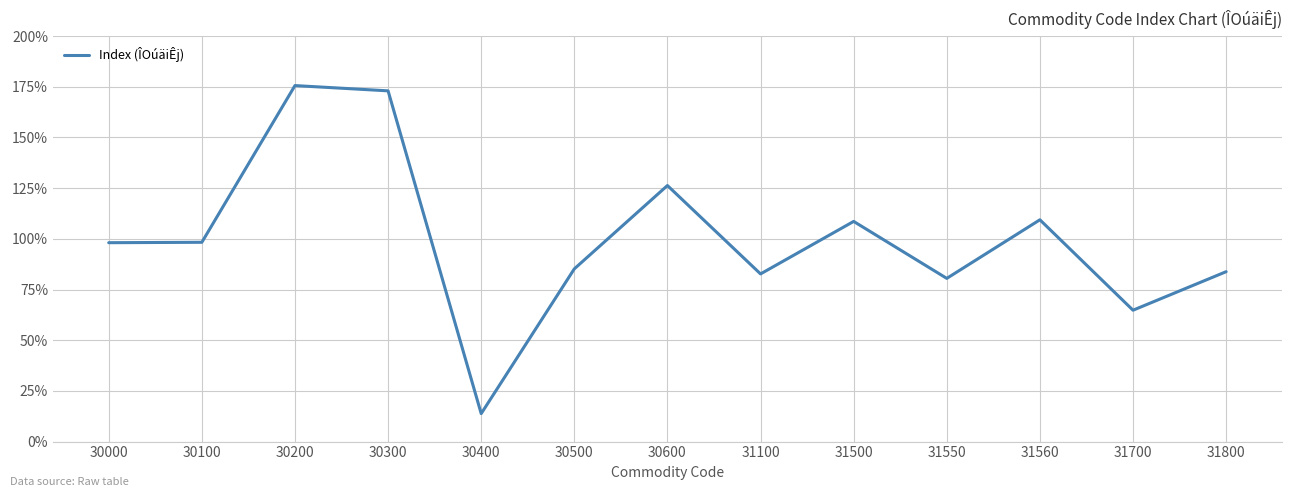

Count the number of values greater than 98.

7